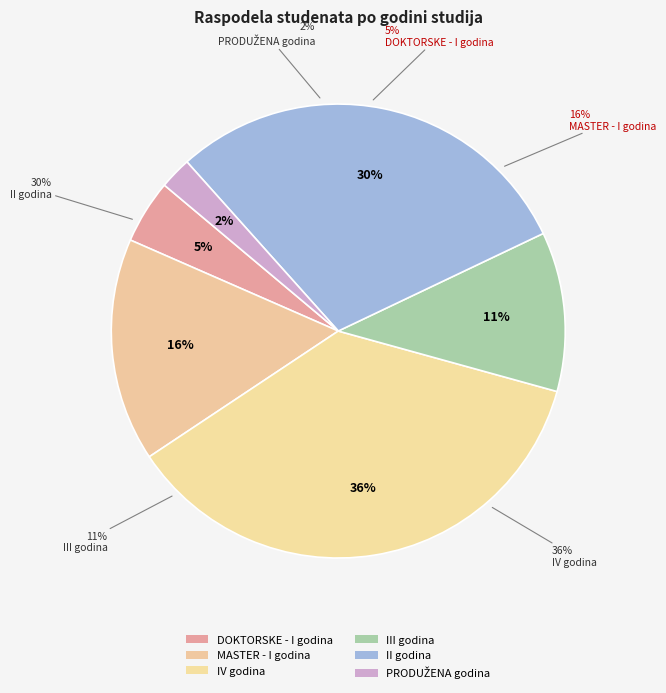

To the nearest percent, what percentage of the pie is MASTER - I godina?

16%